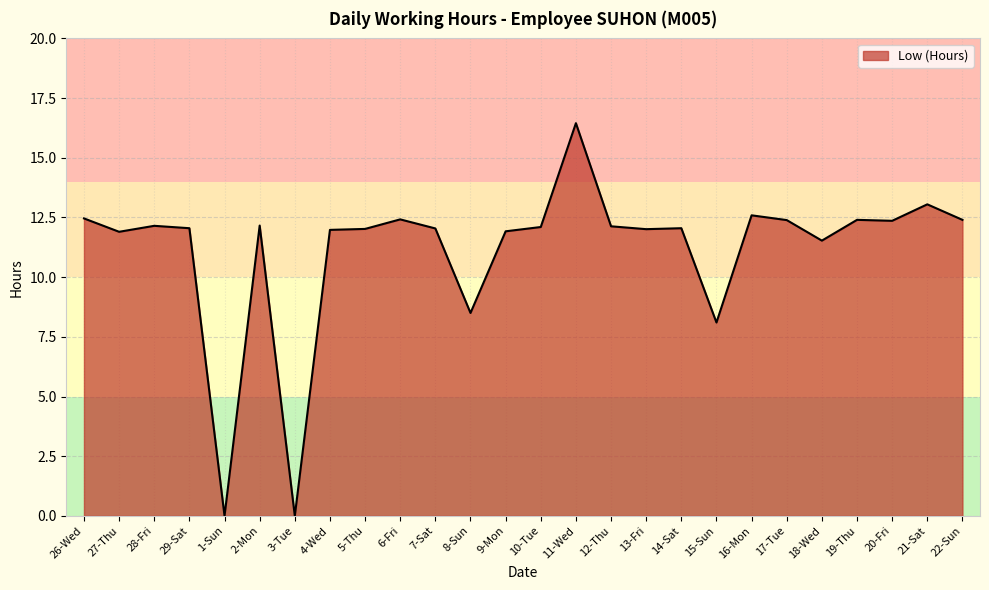

What position from the left is 3-Tue?

7